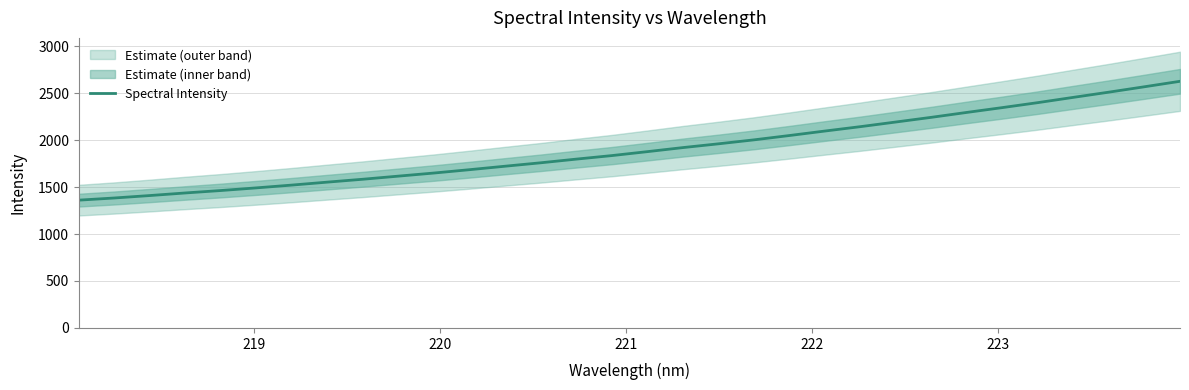

Reading left to right, list all the values displayed in this chart.

1360.7	1383.8	1409.8	1437.4	1463.3	1491.6	1521.4	1552.9	1583.7	1616.9	1649.8	1685.4	1722.4	1758.8	1797.8	1835.3	1877.3	1920.5	1960.6	2002.8	2049.0	2096.8	2143.5	2193.1	2242.9	2295.2	2346.5	2399.3	2455.5	2510.8	2568.1	2626.2